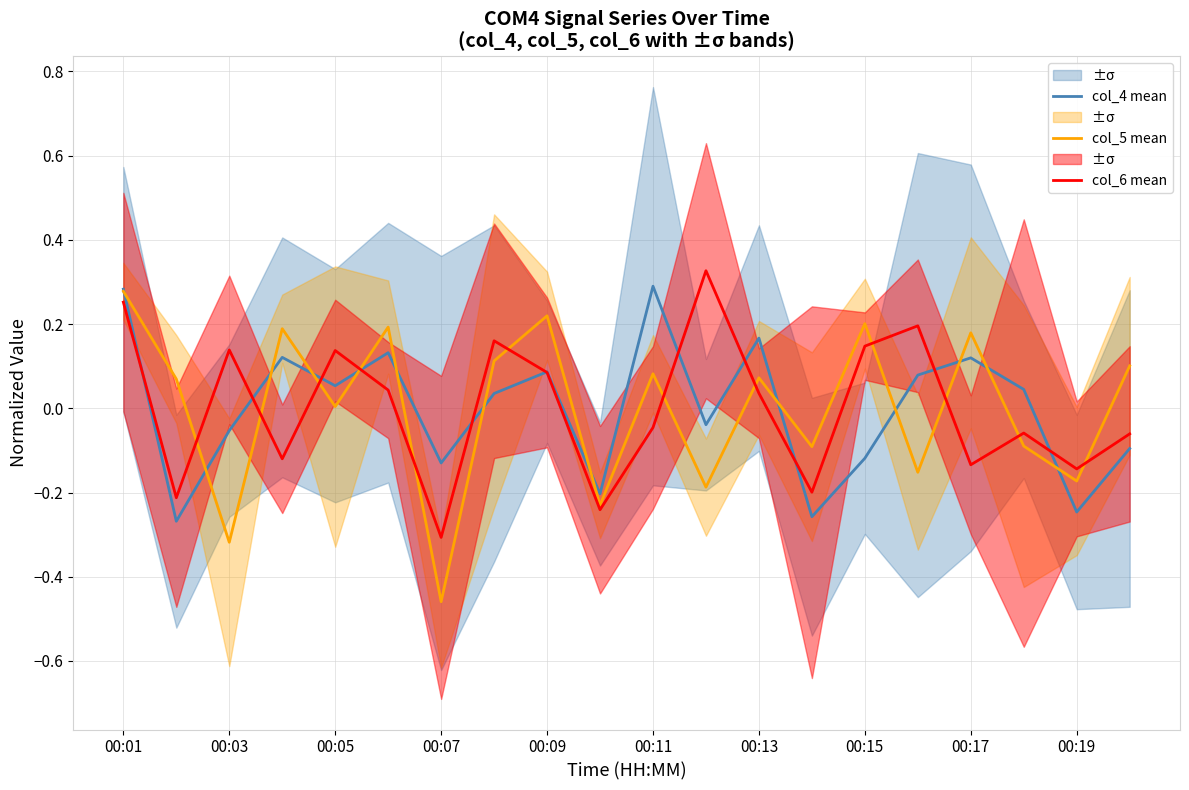

The value of col_5 mean at 00:19 is -0.1. True or false?

False